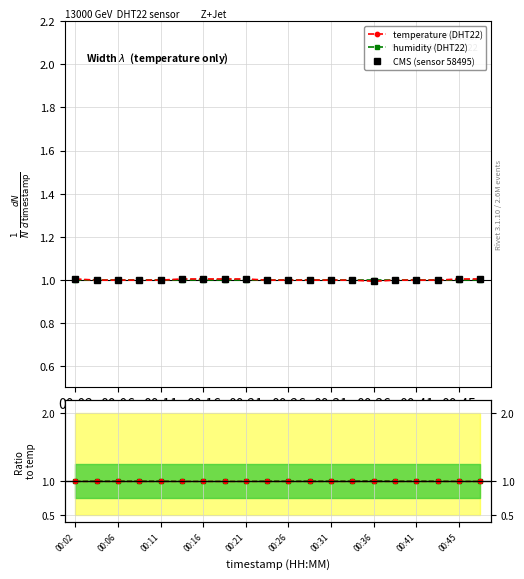

What is the total value across all series at 00:26?

5.0